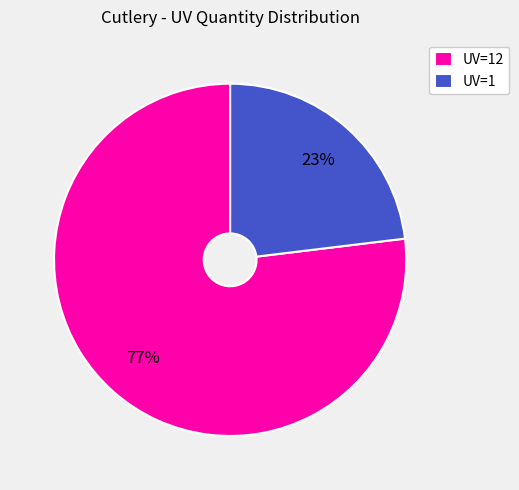

To the nearest percent, what percentage of the pie is UV=12?

77%